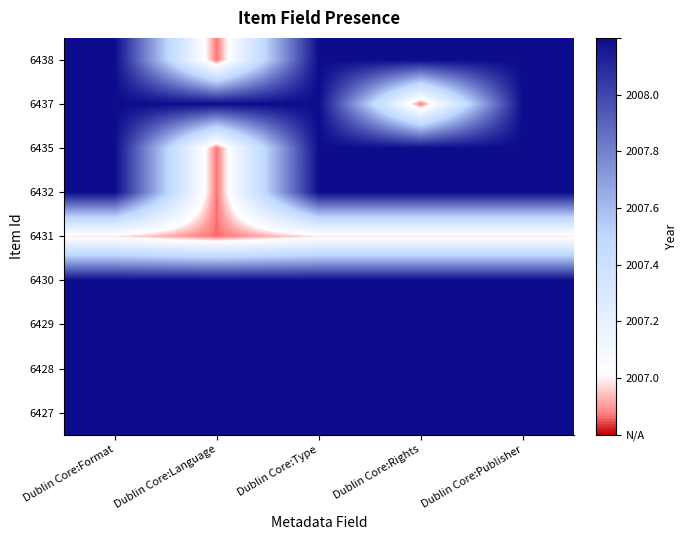

Reading left to right, what are all the values shown in this chart?

6438: Dublin Core:Format=1.0	Dublin Core:Language=-0.1	Dublin Core:Type=1.0	Dublin Core:Rights=1.0	Dublin Core:Publisher=1.0
6437: Dublin Core:Format=1.0	Dublin Core:Language=1.0	Dublin Core:Type=1.0	Dublin Core:Rights=-0.1	Dublin Core:Publisher=1.0
6435: Dublin Core:Format=1.0	Dublin Core:Language=-0.1	Dublin Core:Type=1.0	Dublin Core:Rights=1.0	Dublin Core:Publisher=1.0
6432: Dublin Core:Format=1.0	Dublin Core:Language=-0.1	Dublin Core:Type=1.0	Dublin Core:Rights=1.0	Dublin Core:Publisher=1.0
6431: Dublin Core:Format=0.0	Dublin Core:Language=-0.1	Dublin Core:Type=0.0	Dublin Core:Rights=0.0	Dublin Core:Publisher=0.0
6430: Dublin Core:Format=1.0	Dublin Core:Language=1.0	Dublin Core:Type=1.0	Dublin Core:Rights=1.0	Dublin Core:Publisher=1.0
6429: Dublin Core:Format=1.0	Dublin Core:Language=1.0	Dublin Core:Type=1.0	Dublin Core:Rights=1.0	Dublin Core:Publisher=1.0
6428: Dublin Core:Format=1.0	Dublin Core:Language=1.0	Dublin Core:Type=1.0	Dublin Core:Rights=1.0	Dublin Core:Publisher=1.0
6427: Dublin Core:Format=1.0	Dublin Core:Language=1.0	Dublin Core:Type=1.0	Dublin Core:Rights=1.0	Dublin Core:Publisher=1.0